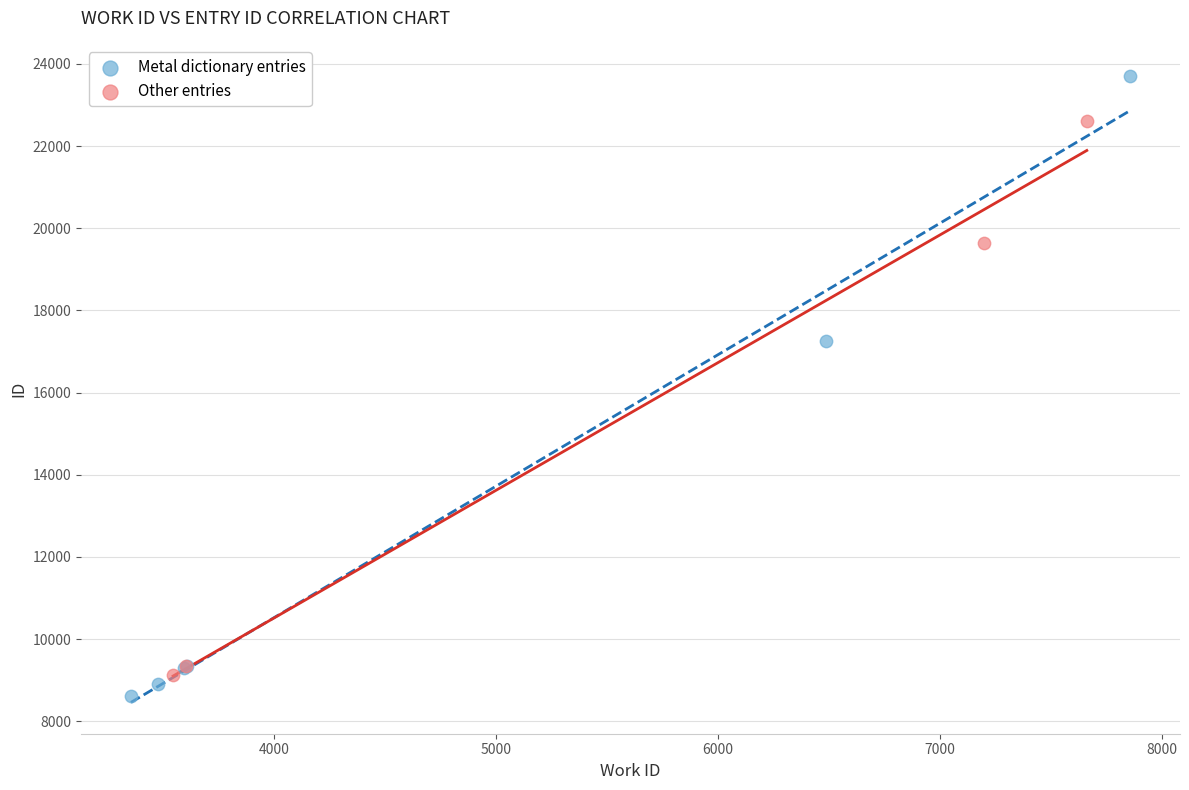

Which series reaches the minimum Y coordinate?

Metal dictionary entries